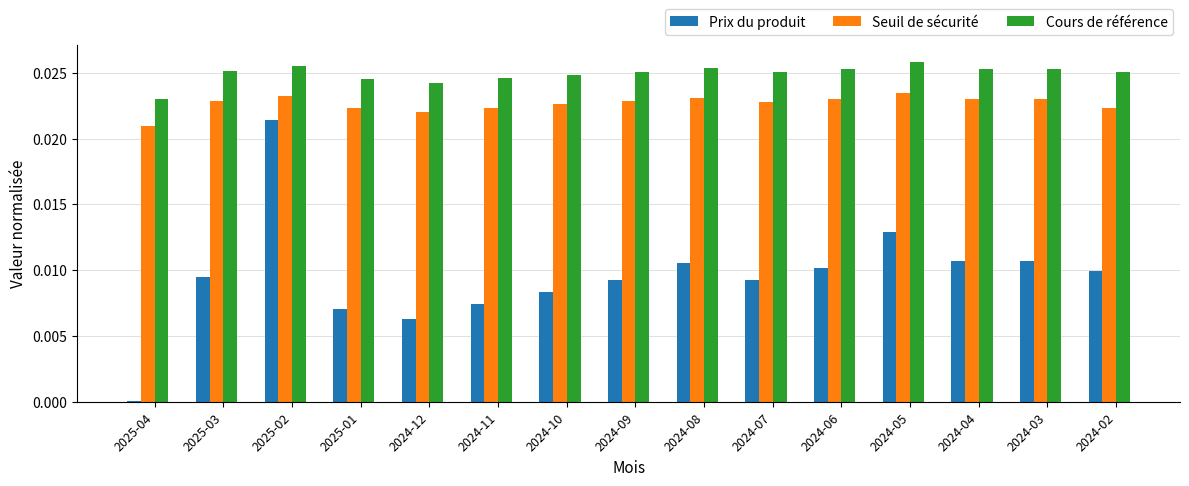

At which label does Cours de référence reach its peak?

2024-05